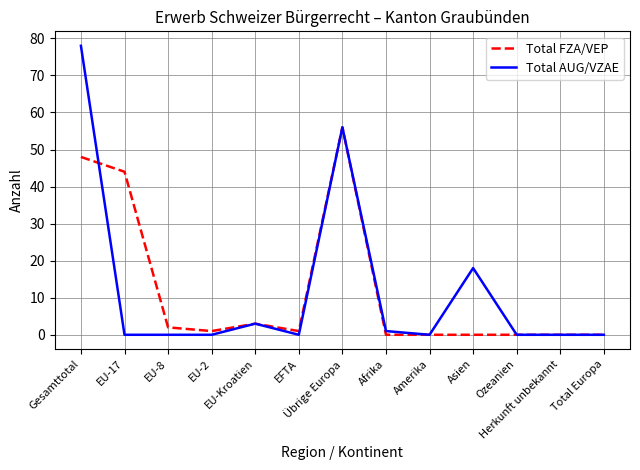

Reading left to right, transcribe all the data shown in this chart.

Total FZA/VEP: Gesamttotal=48	EU-17=44	EU-8=2	EU-2=1	EU-Kroatien=3	EFTA=1	Übrige Europa=56	Afrika=0	Amerika=0	Asien=0	Ozeanien=0	Herkunft unbekannt=0	Total Europa=0
Total AUG/VZAE: Gesamttotal=78	EU-17=0	EU-8=0	EU-2=0	EU-Kroatien=3	EFTA=0	Übrige Europa=56	Afrika=1	Amerika=0	Asien=18	Ozeanien=0	Herkunft unbekannt=0	Total Europa=0